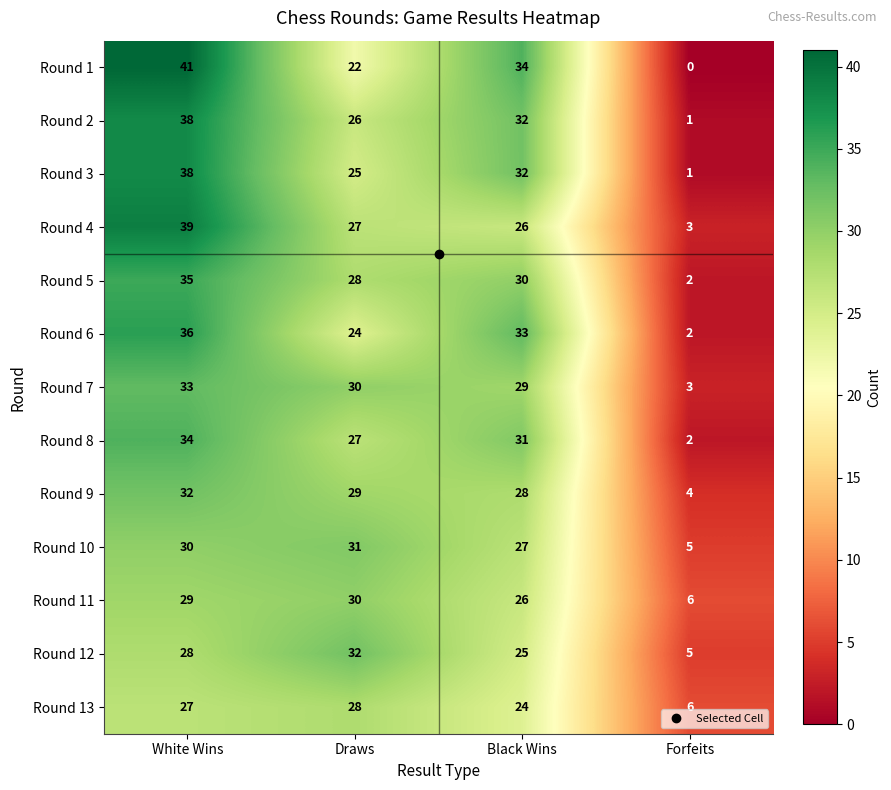

Which category has the highest value across all series?

White Wins